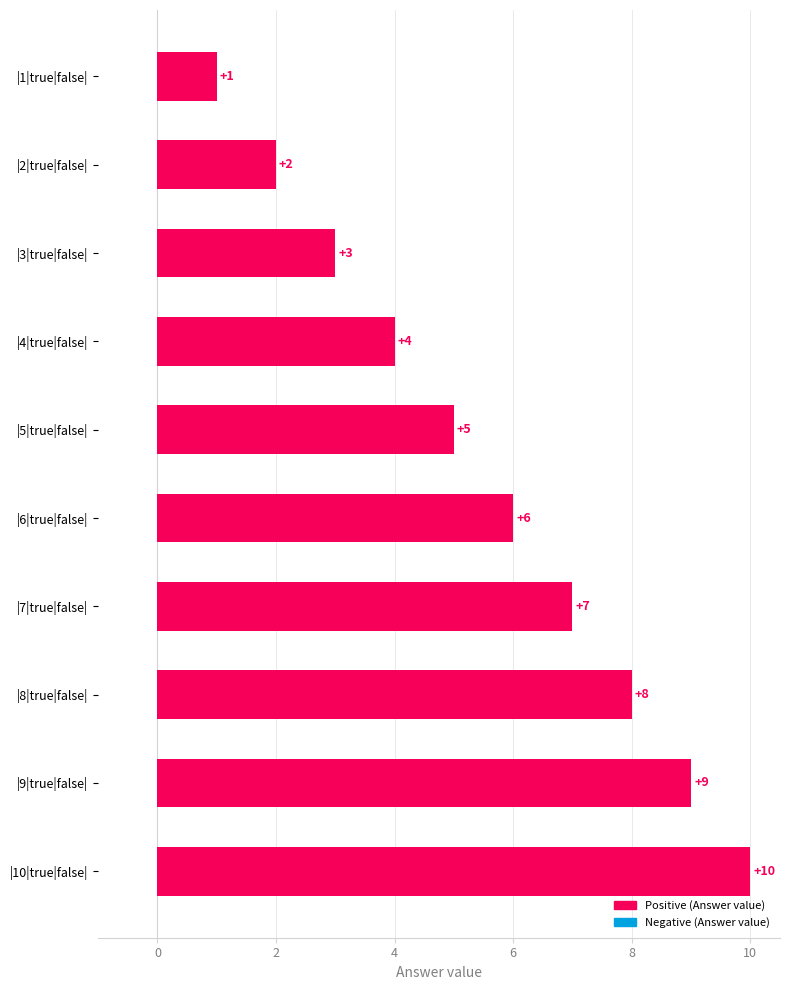

What is the minimum value shown in the chart?

1